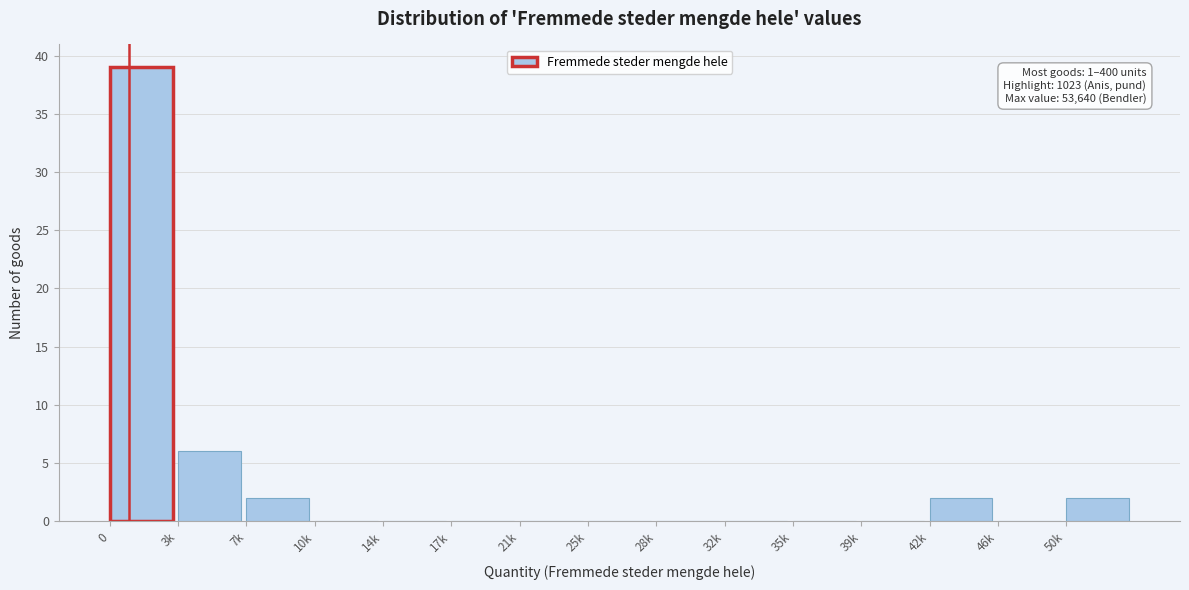

Reading left to right, extract all data points from this chart.

0=39	3k=6	7k=2	10k=0	14k=0	17k=0	21k=0	25k=0	28k=0	32k=0	35k=0	39k=0	42k=2	46k=0	50k=2